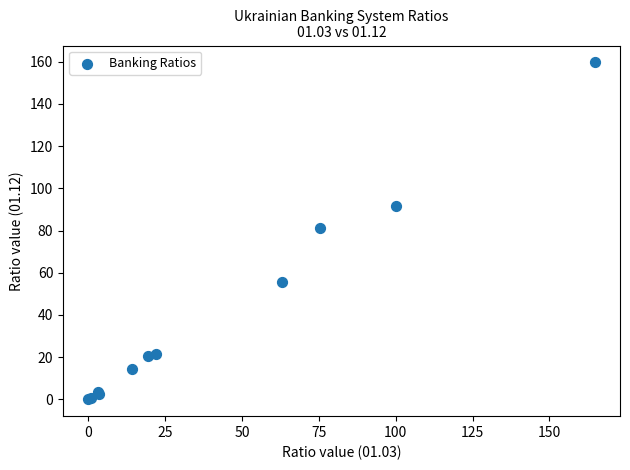

What Y value in the scatter plot is closest to 79?

81.1